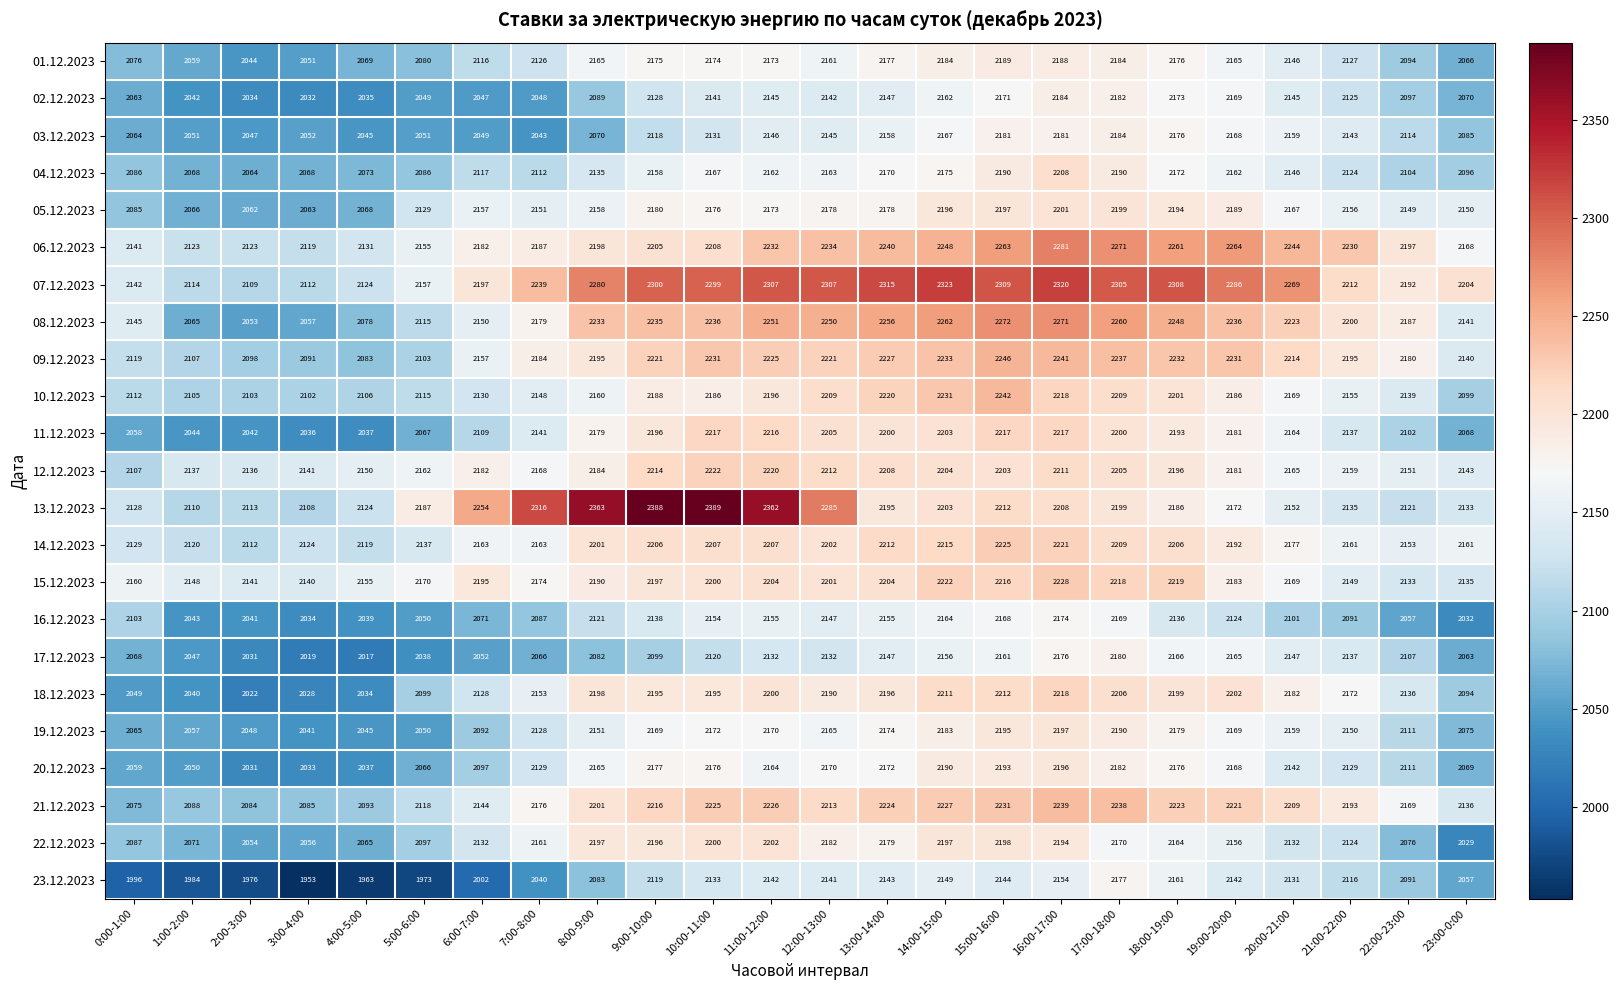

What is the difference between the second highest and second lowest values in the 08.12.2023 series?

214